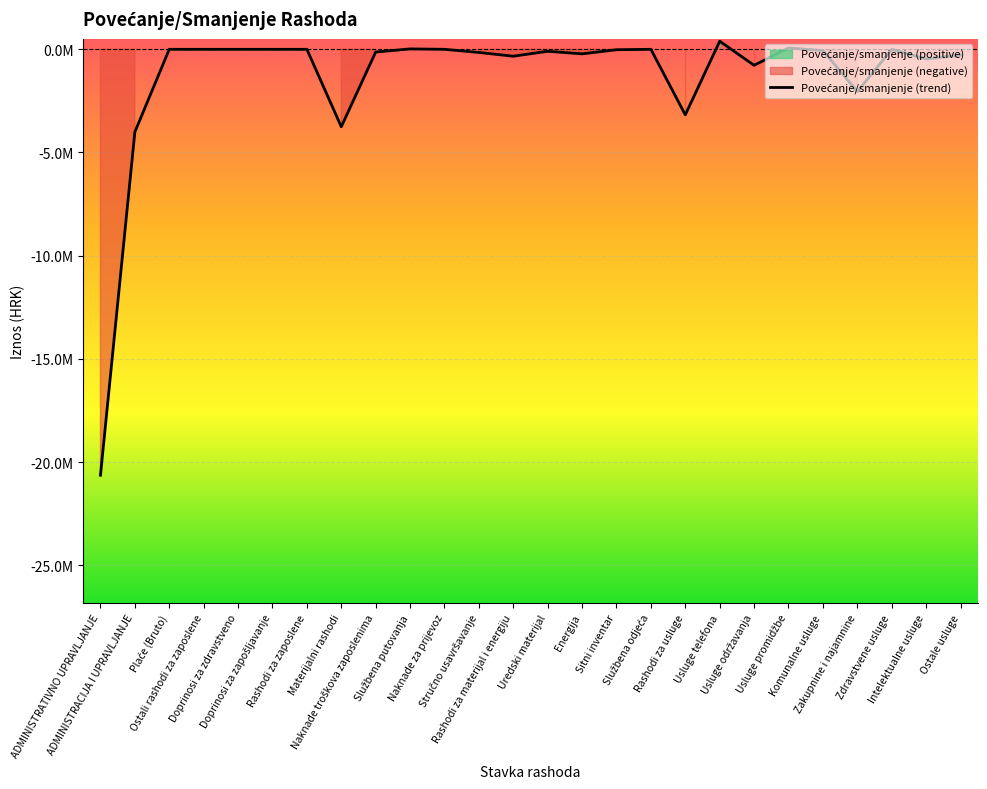

The value at ADMINISTRATIVNO UPRAVLJANJE is -20639500. True or false?

True